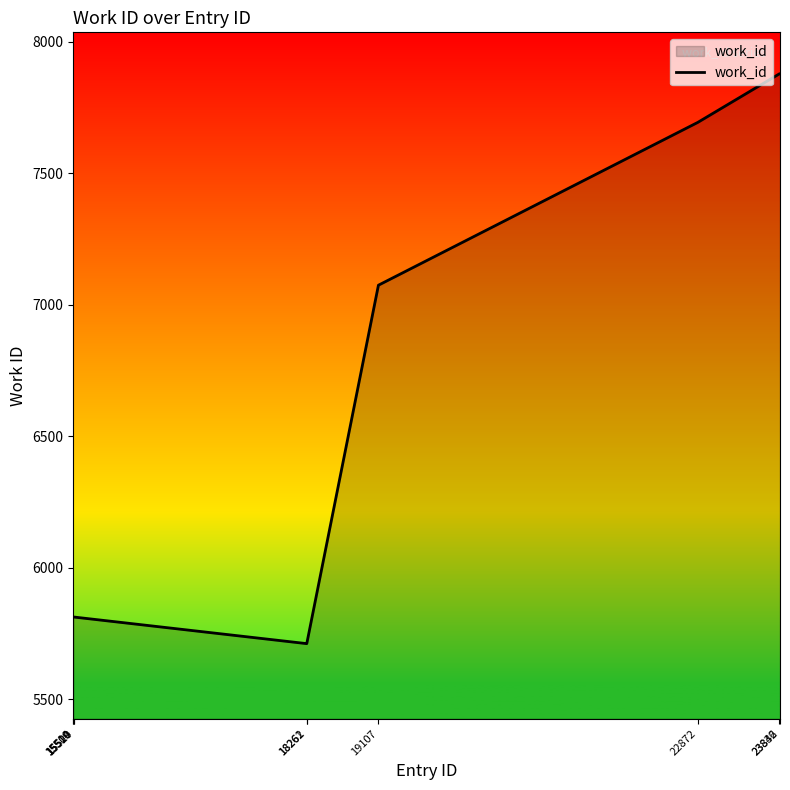

What is the sum of all values?

65203